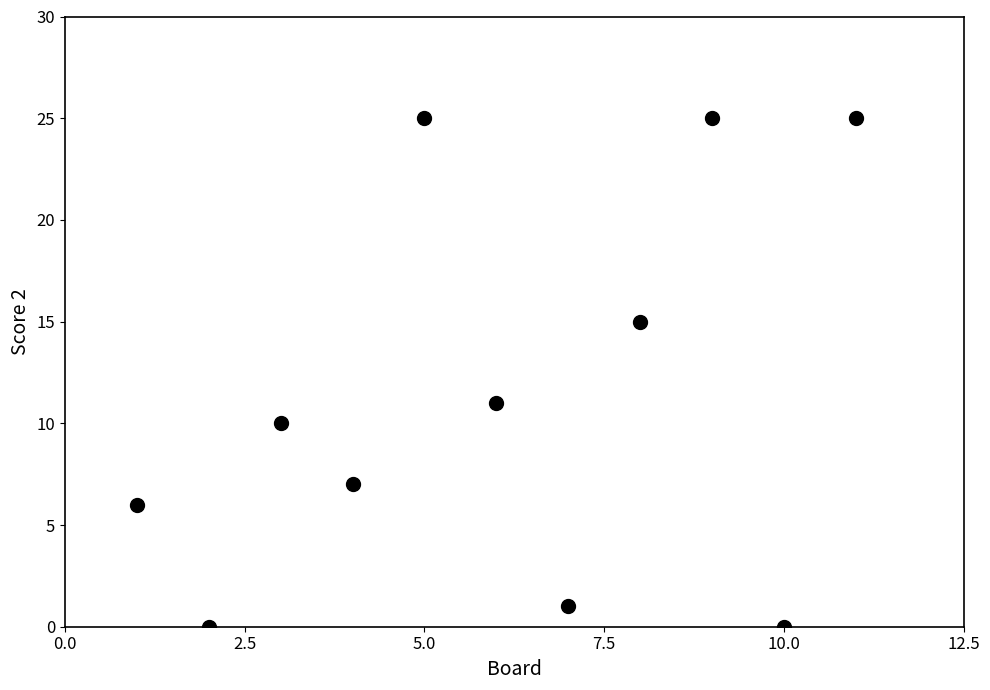

What is the range of Y values (max minus min)?

25